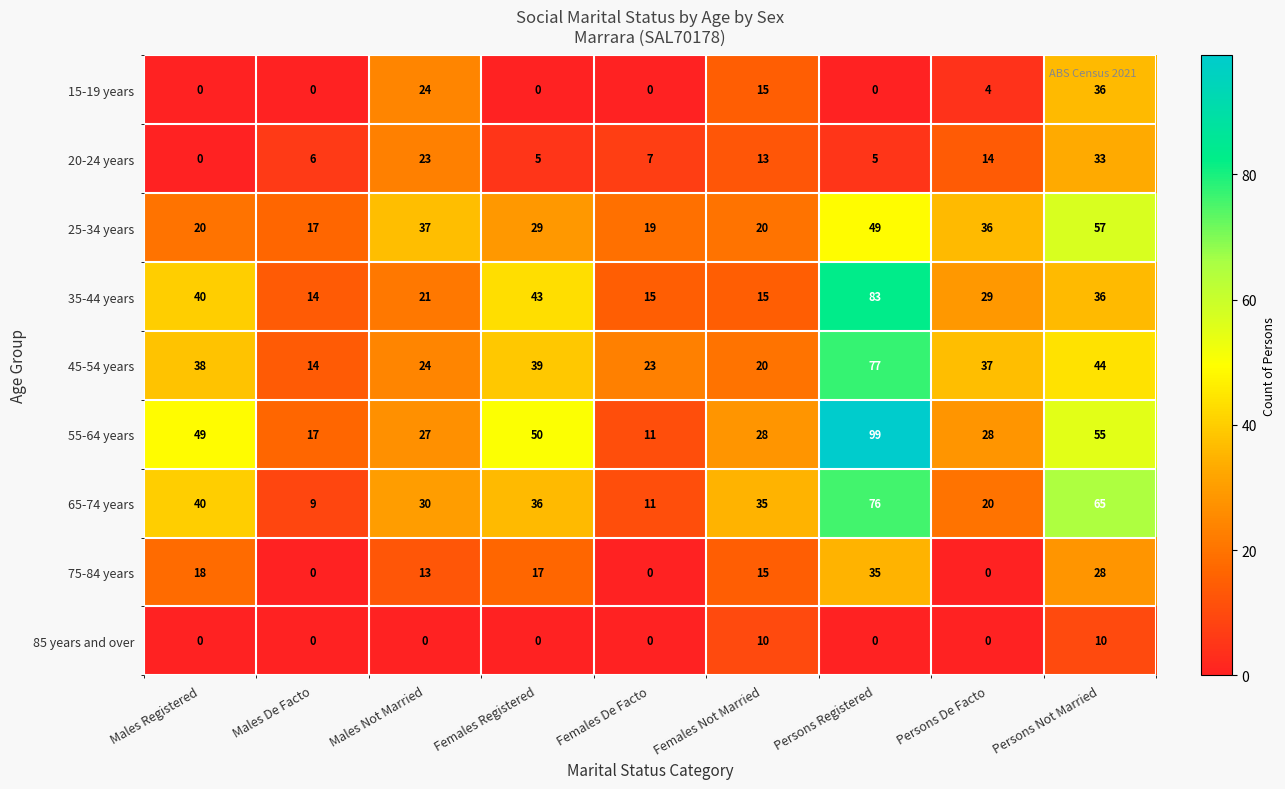

What is the sum of the 45-54 years values at Females Not Married and Females Registered?

59